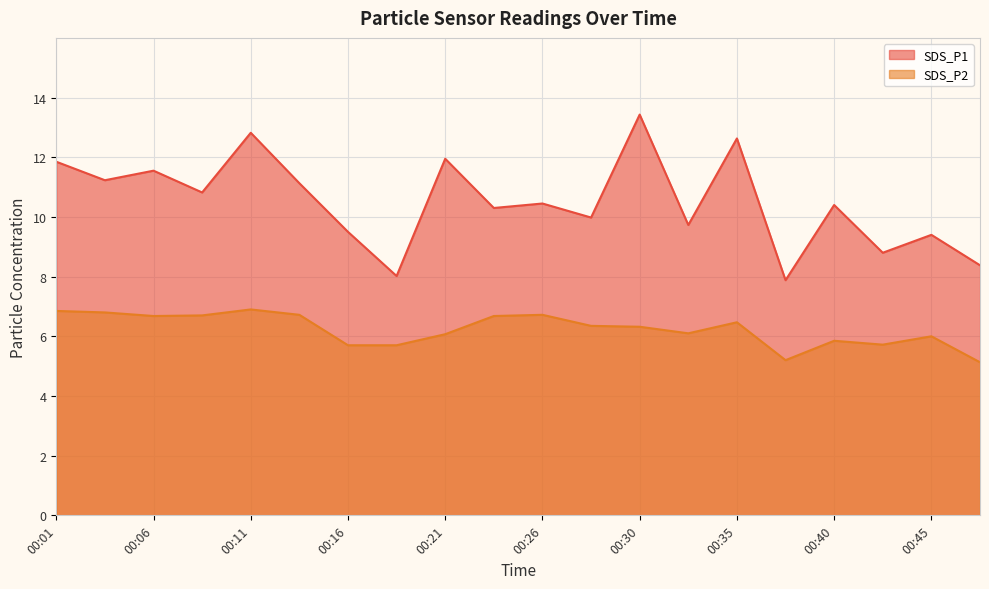

At how many categories does at least one series exceed 7?

20